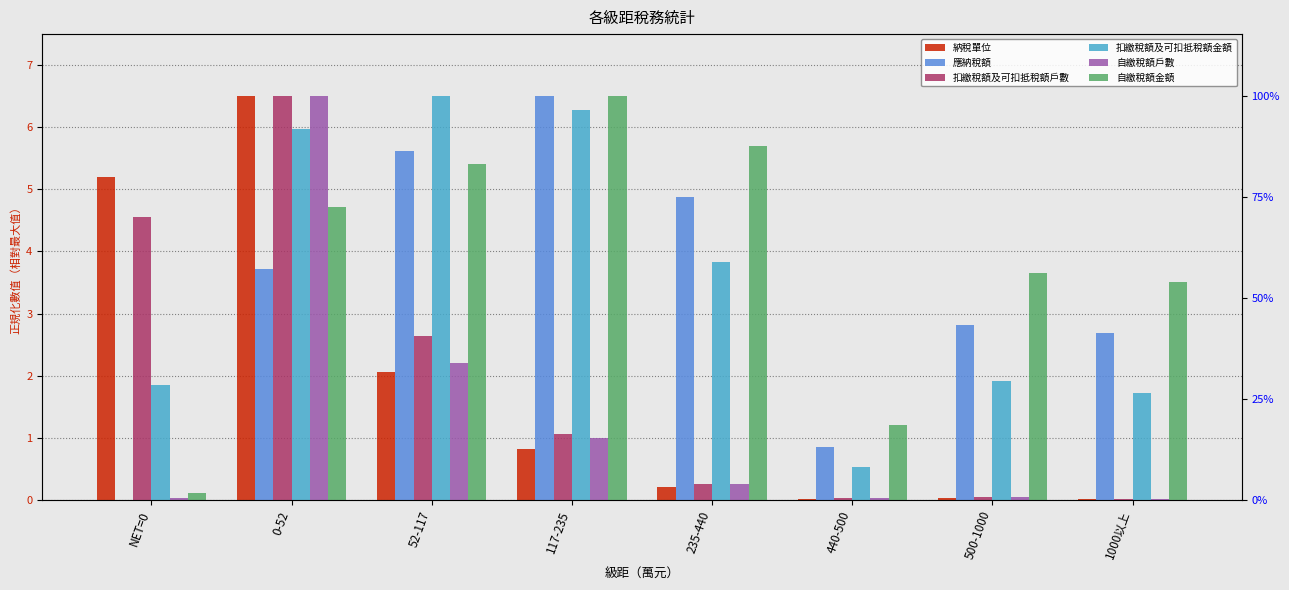

What is the difference between the highest and lowest values at 52-117?

4.4